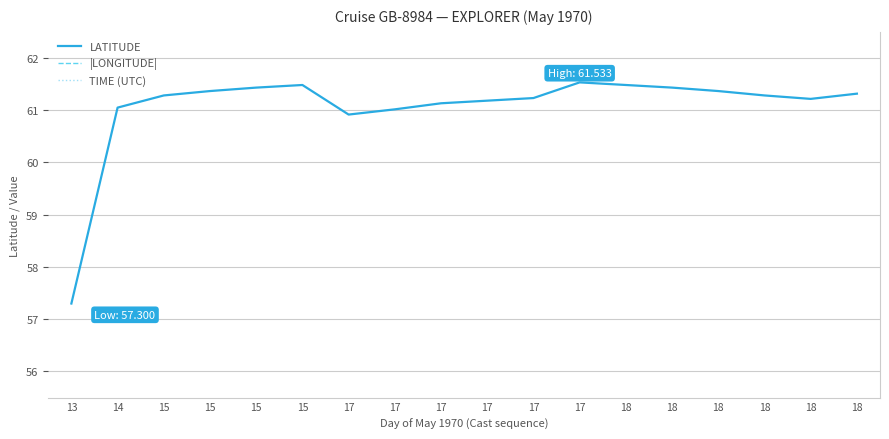

Where is the first local minimum for |LONGITUDE|?

14